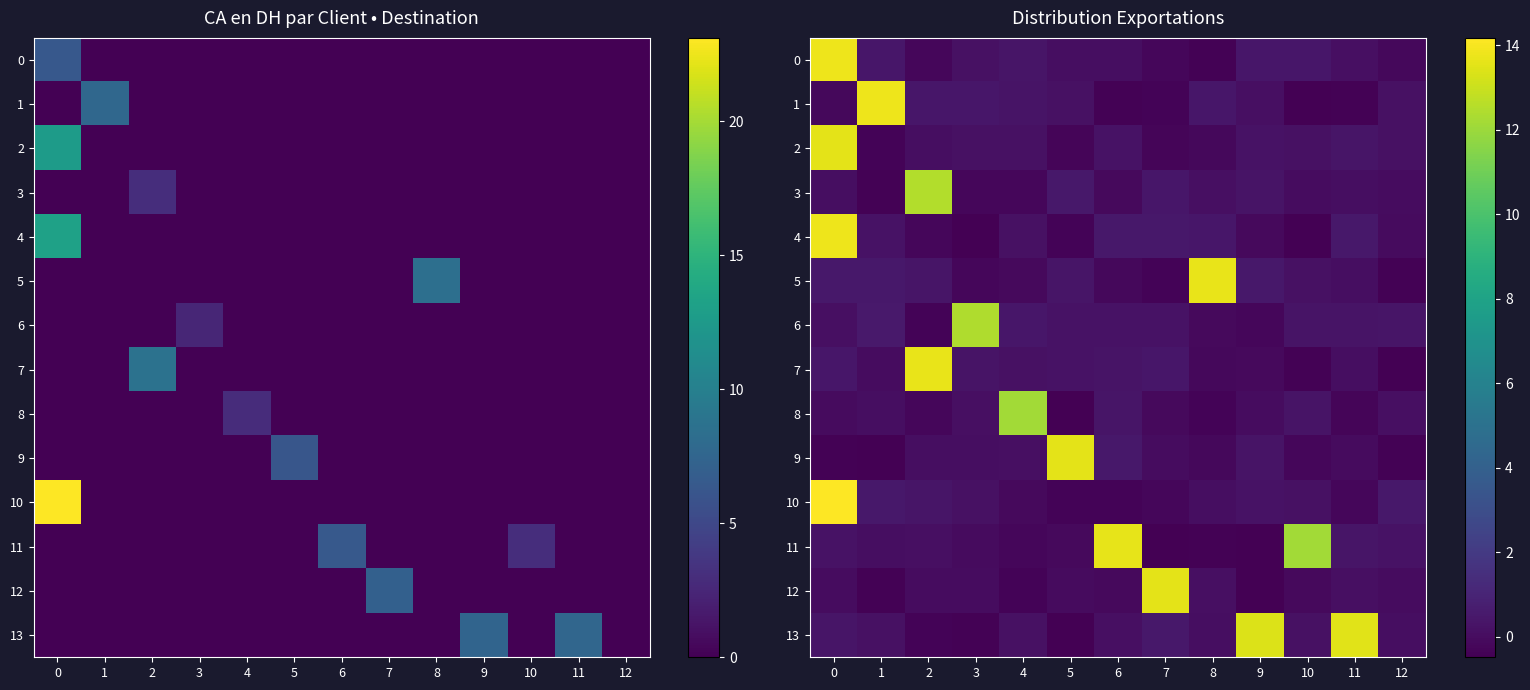

Count the number of data series in this chart.

14